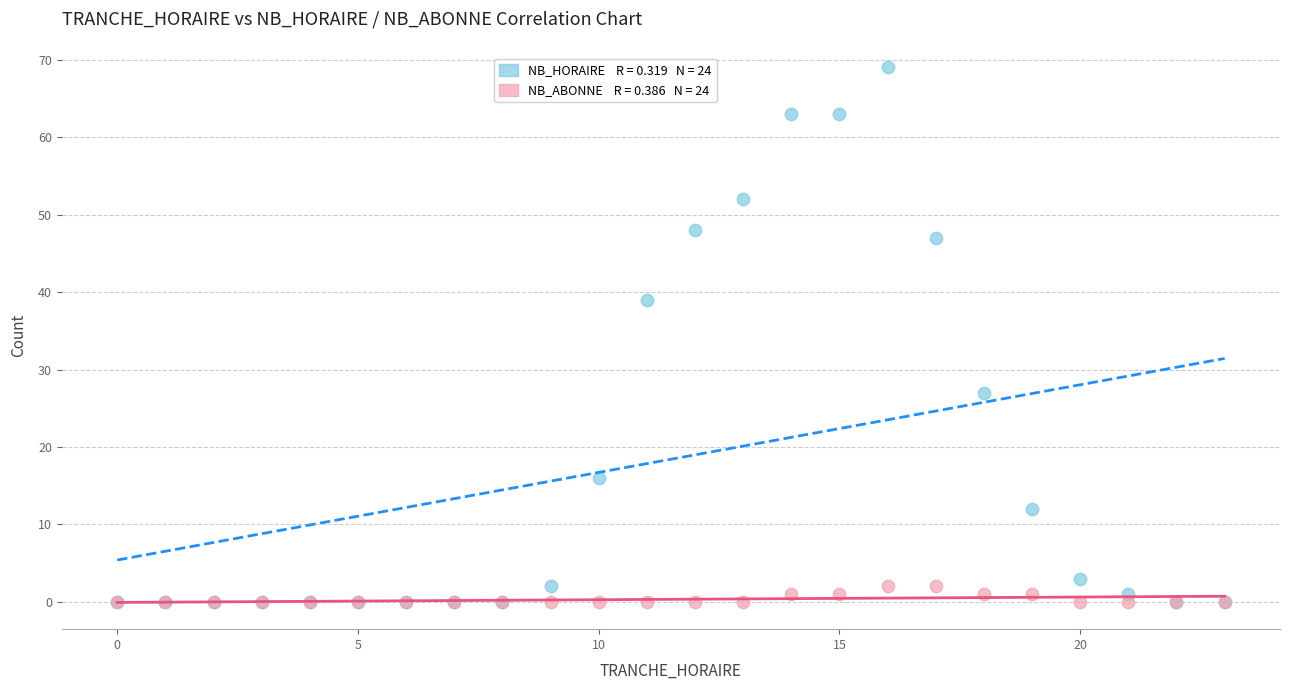

Across all series, what Y value is closest to 34?

39